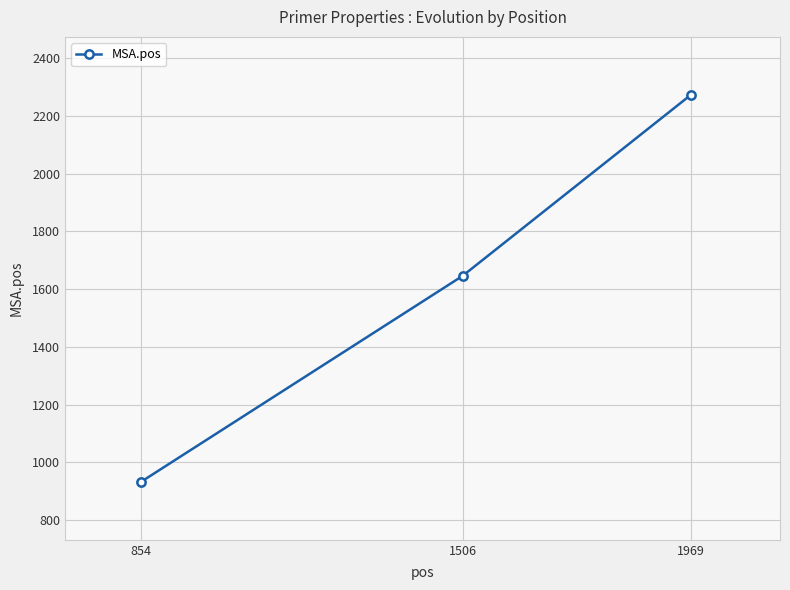

What is the change in value from 854 to 1969?

+1340